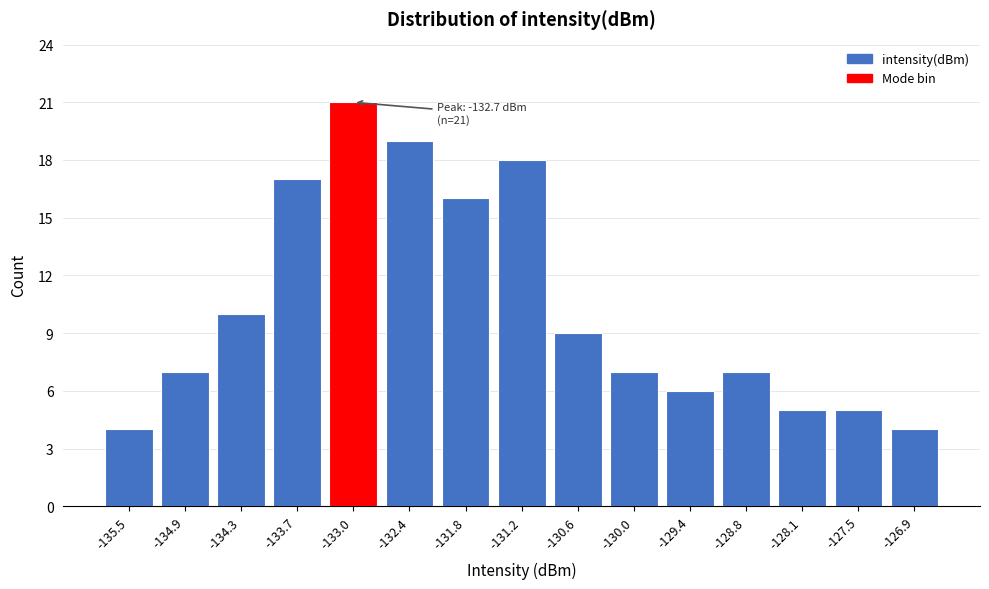

Reading right to left, extract all data points from this chart.

-126.9=4	-127.5=5	-128.1=5	-128.8=7	-129.4=6	-130.0=7	-130.6=9	-131.2=18	-131.8=16	-132.4=19	-133.0=21	-133.7=17	-134.3=10	-134.9=7	-135.5=4